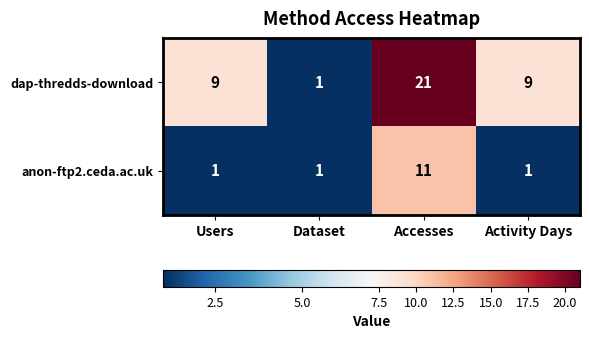

Reading left to right, transcribe all the data shown in this chart.

dap-thredds-download: Users=9	Dataset=1	Accesses=21	Activity Days=9
anon-ftp2.ceda.ac.uk: Users=1	Dataset=1	Accesses=11	Activity Days=1